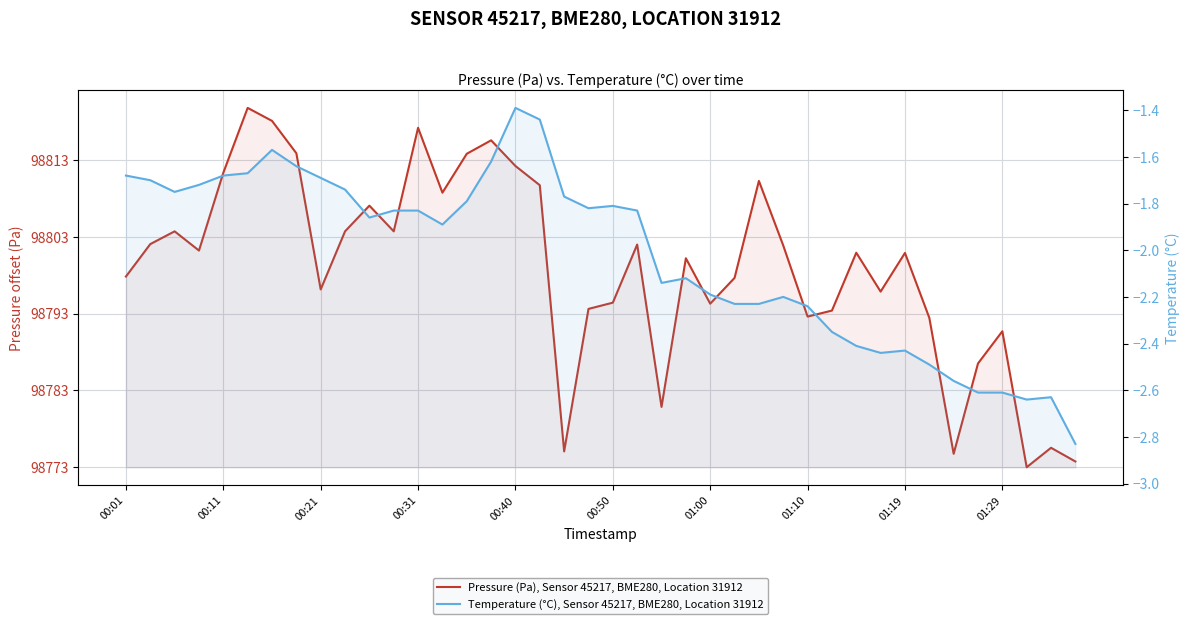

True or false: Pressure (Pa), Sensor 45217, BME280, Location 31912 and Temperature (°C), Sensor 45217, BME280, Location 31912 cross at least once.

False